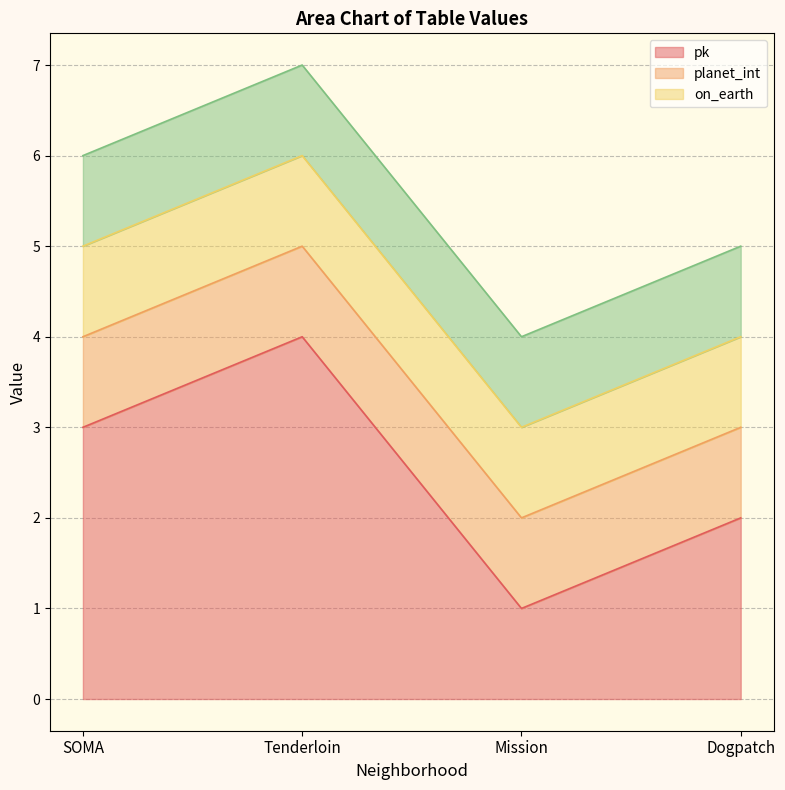

What position from the left is Dogpatch?

4